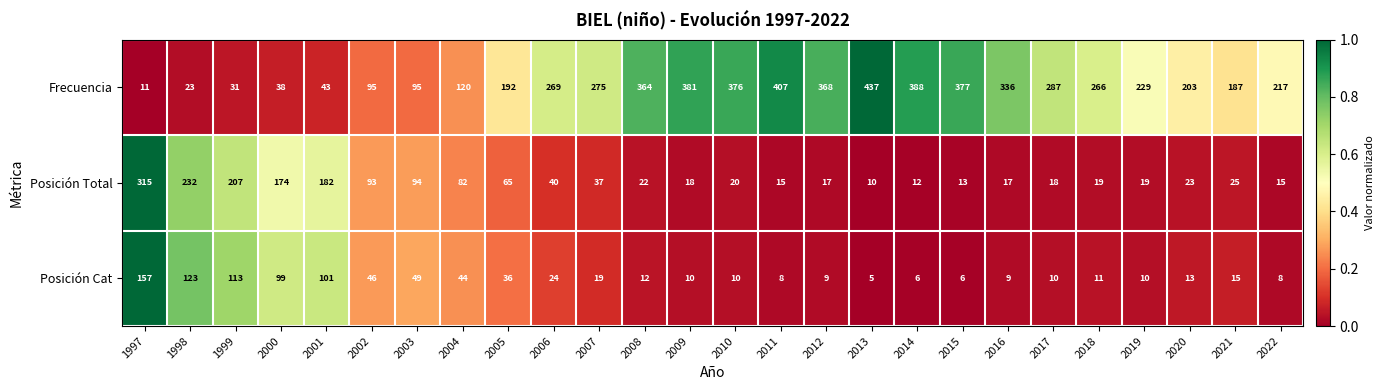

At 2007, list the series in order from smallest to largest.

Posición Cat, Posición Total, Frecuencia